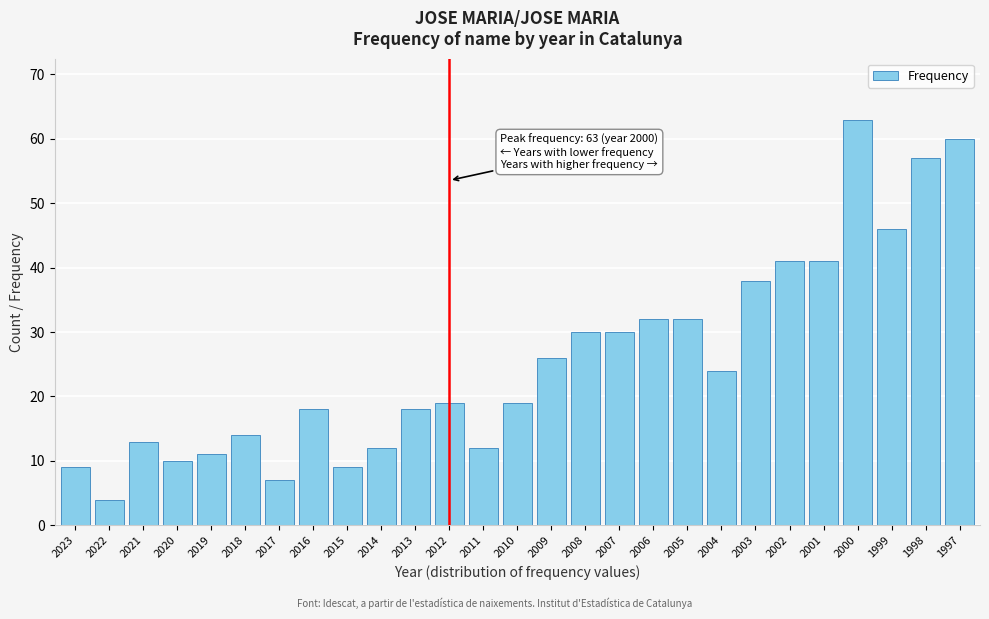

Reading right to left, what are all the values shown in this chart?

60	57	46	63	41	41	38	24	32	32	30	30	26	19	12	19	18	12	9	18	7	14	11	10	13	4	9